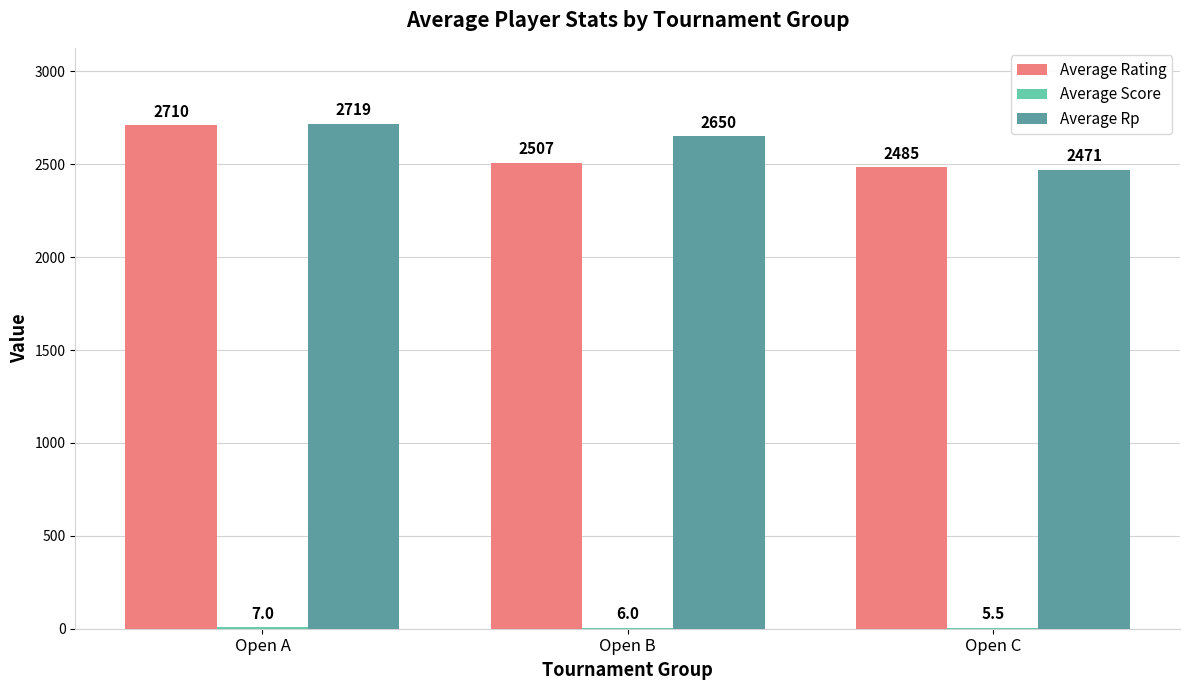

Which series changed the most between Open A and Open B?

Average Rating